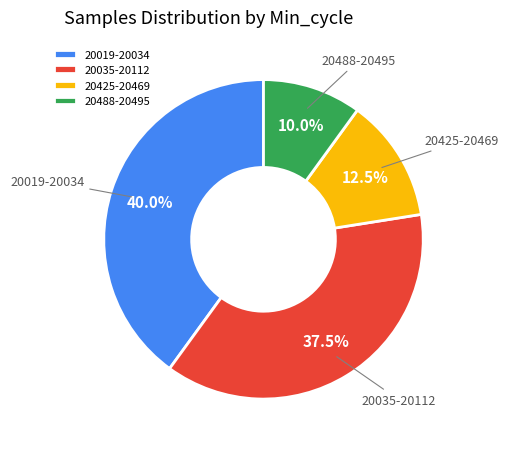

How much of the chart is everything except 20425-20469?

87.5%